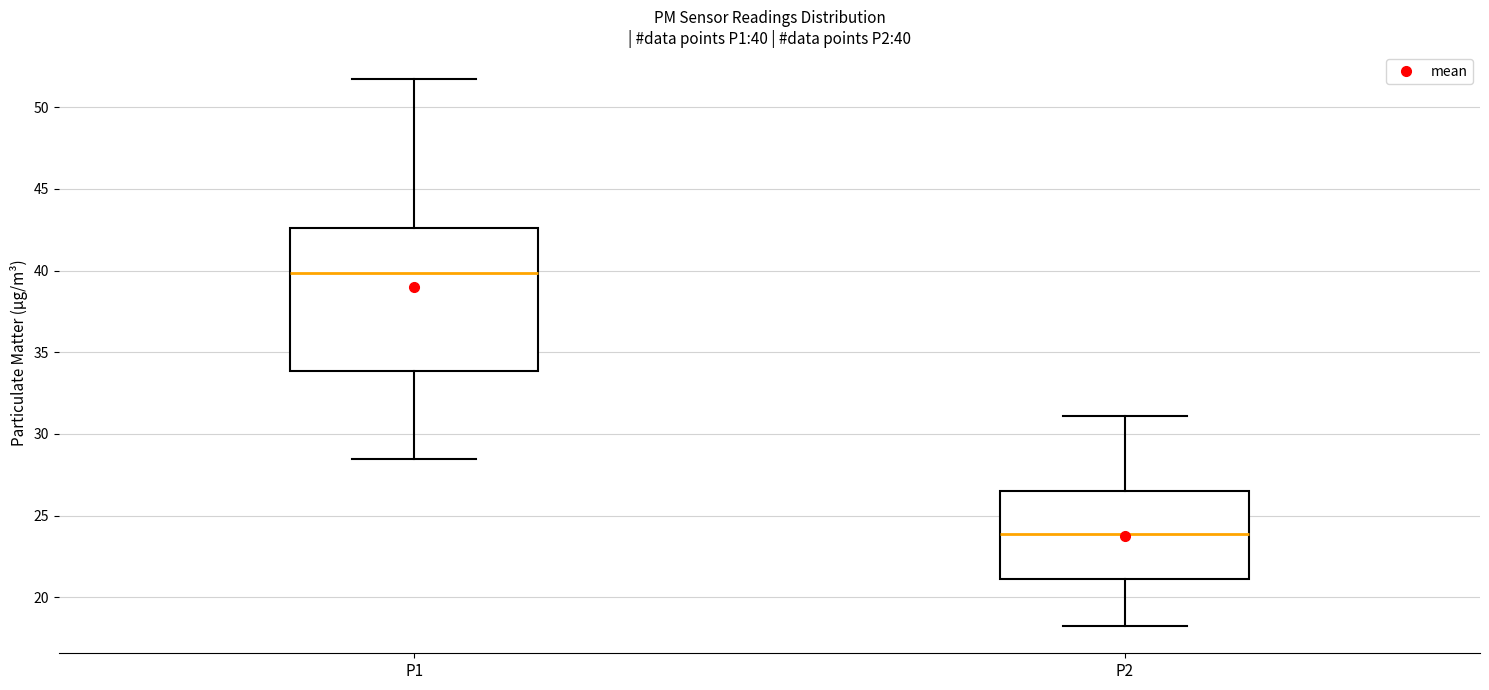

Which box is the tallest, from its lower edge to its upper edge?

P1